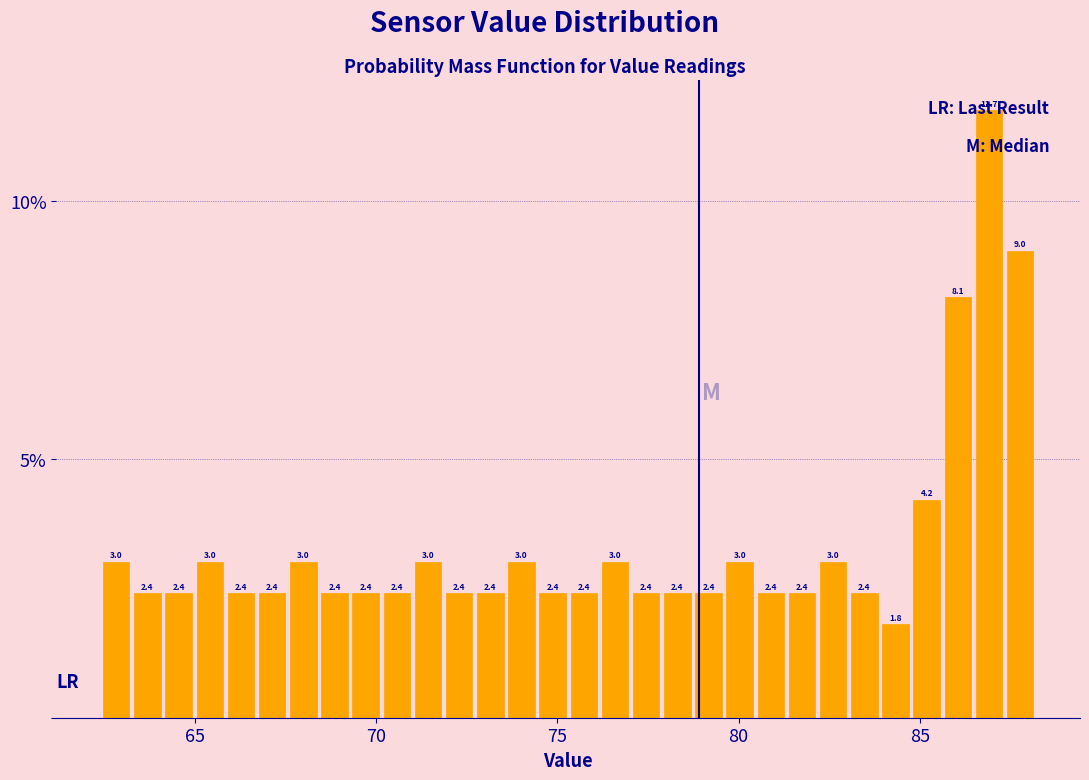

Around what value on the x-axis is the tallest bar? Give the approximate position of its centre, as read against the axis.

87.0